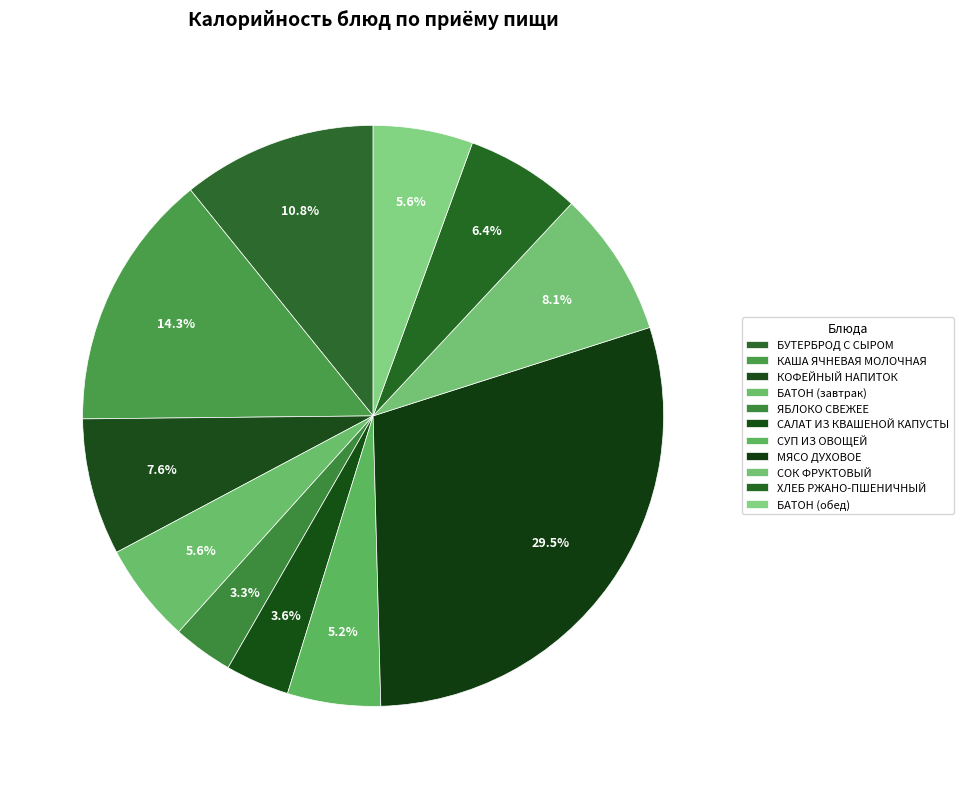

Is it true that МЯСО ДУХОВОЕ is 30% of the pie?

True